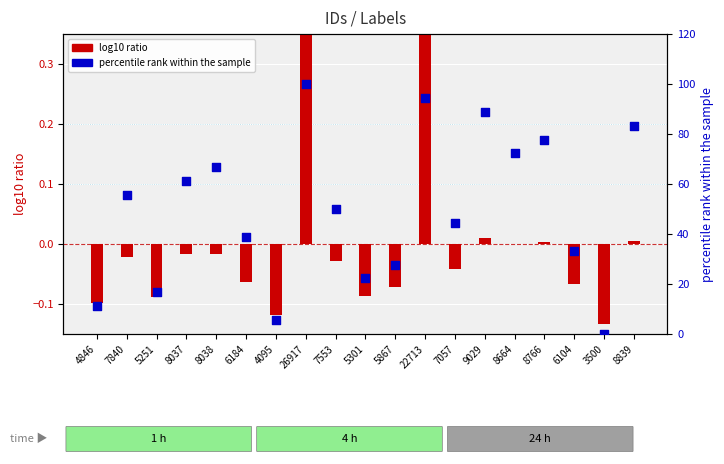

What are all the series names shown in the legend?

log10 ratio, percentile rank within the sample